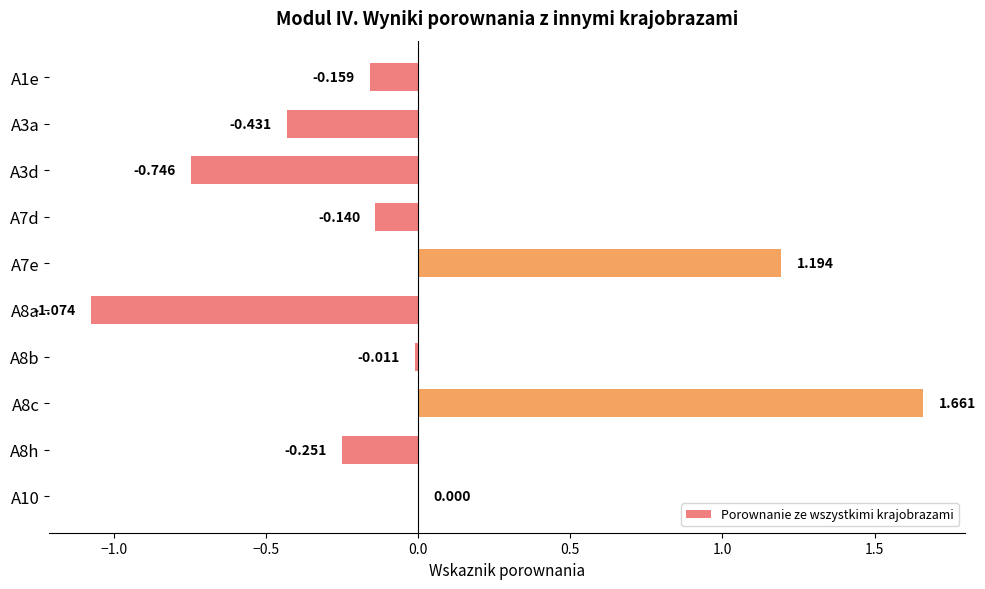

How many values exceed 0?

3